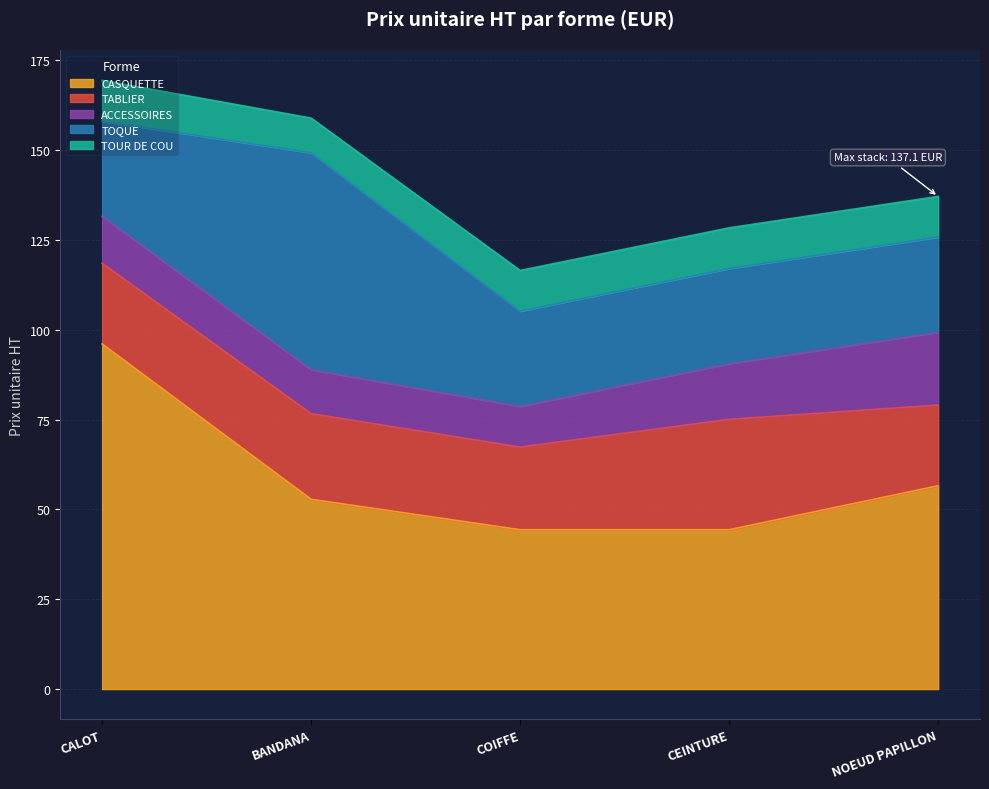

Does the chart display data point markers on the line(s)?

No